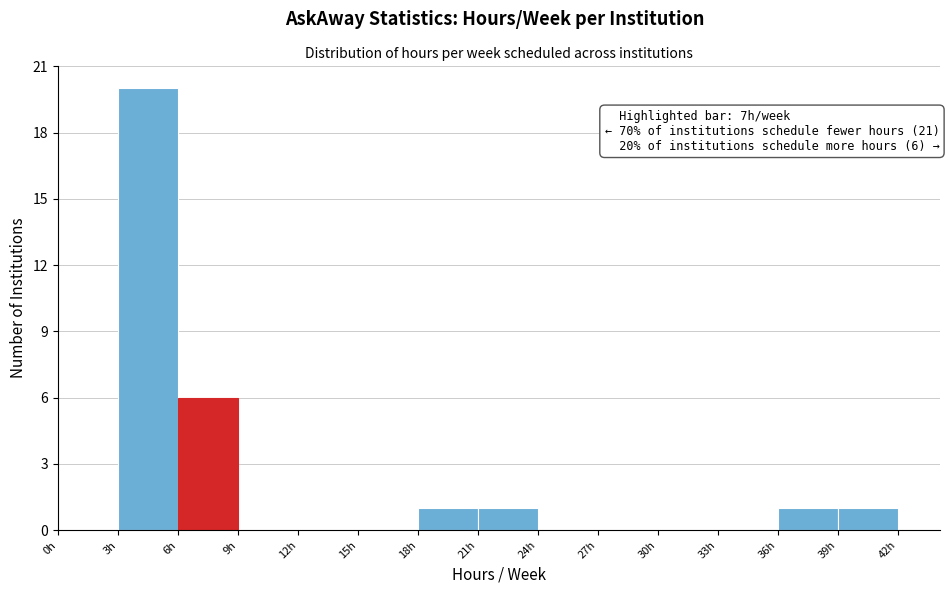

Over which range of the x-axis is the bar tallest?

3 to 6